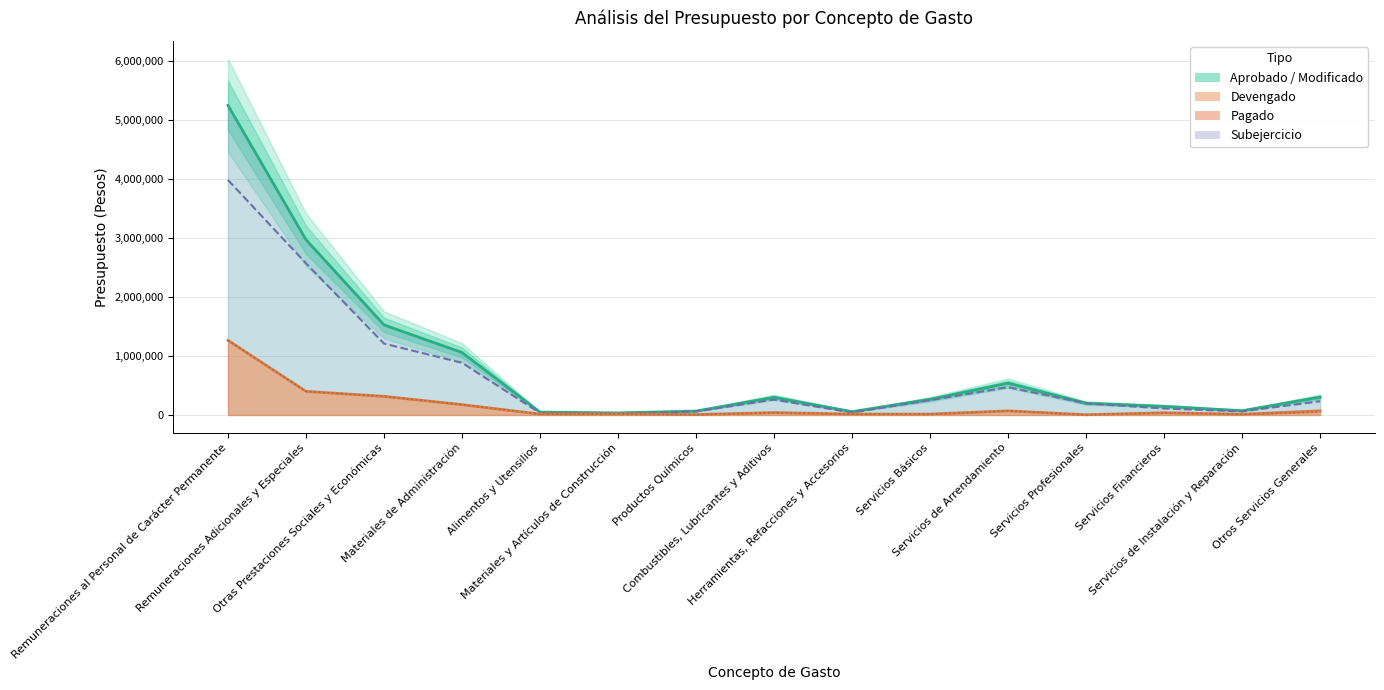

Reading right to left, what are all the values shown in this chart?

Aprobado: Otros Servicios Generales=303011	Servicios de Instalación y Reparación=72000	Servicios Financieros=147000	Servicios Profesionales=200000	Servicios de Arrendamiento=540000	Servicios Básicos=265400	Herramientas, Refacciones y Accesorios=56000	Combustibles, Lubricantes y Aditivos=300000	Productos Químicos=66000	Materiales y Artículos de Construcción=34851	Alimentos y Utensilios=48000	Materiales de Administración=1060000	Otras Prestaciones Sociales y Económicas=1528164	Remuneraciones Adicionales y Especiales=2974591	Remuneraciones al Personal de Carácter Permanente=5254260
Modificado: Otros Servicios Generales=232544	Servicios de Instalación y Reparación=60121	Servicios Financieros=109850	Servicios Profesionales=196501	Servicios de Arrendamiento=470400	Servicios Básicos=250746	Herramientas, Refacciones y Accesorios=41059	Combustibles, Lubricantes y Aditivos=260000	Productos Químicos=59500	Materiales y Artículos de Construcción=19526	Alimentos y Utensilios=32842	Materiales de Administración=884792	Otras Prestaciones Sociales y Económicas=1212019	Remuneraciones Adicionales y Especiales=2573917	Remuneraciones al Personal de Carácter Permanente=3988047
Devengado: Otros Servicios Generales=70467	Servicios de Instalación y Reparación=11879	Servicios Financieros=37150	Servicios Profesionales=3499	Servicios de Arrendamiento=69600	Servicios Básicos=14654	Herramientas, Refacciones y Accesorios=14941	Combustibles, Lubricantes y Aditivos=40000	Productos Químicos=6500	Materiales y Artículos de Construcción=15325	Alimentos y Utensilios=15158	Materiales de Administración=175208	Otras Prestaciones Sociales y Económicas=316145	Remuneraciones Adicionales y Especiales=400674	Remuneraciones al Personal de Carácter Permanente=1266213
Pagado: Otros Servicios Generales=50683	Servicios de Instalación y Reparación=11879	Servicios Financieros=37150	Servicios Profesionales=3499	Servicios de Arrendamiento=69600	Servicios Básicos=14654	Herramientas, Refacciones y Accesorios=14941	Combustibles, Lubricantes y Aditivos=40000	Productos Químicos=6500	Materiales y Artículos de Construcción=15325	Alimentos y Utensilios=15158	Materiales de Administración=175208	Otras Prestaciones Sociales y Económicas=316145	Remuneraciones Adicionales y Especiales=400674	Remuneraciones al Personal de Carácter Permanente=1266213